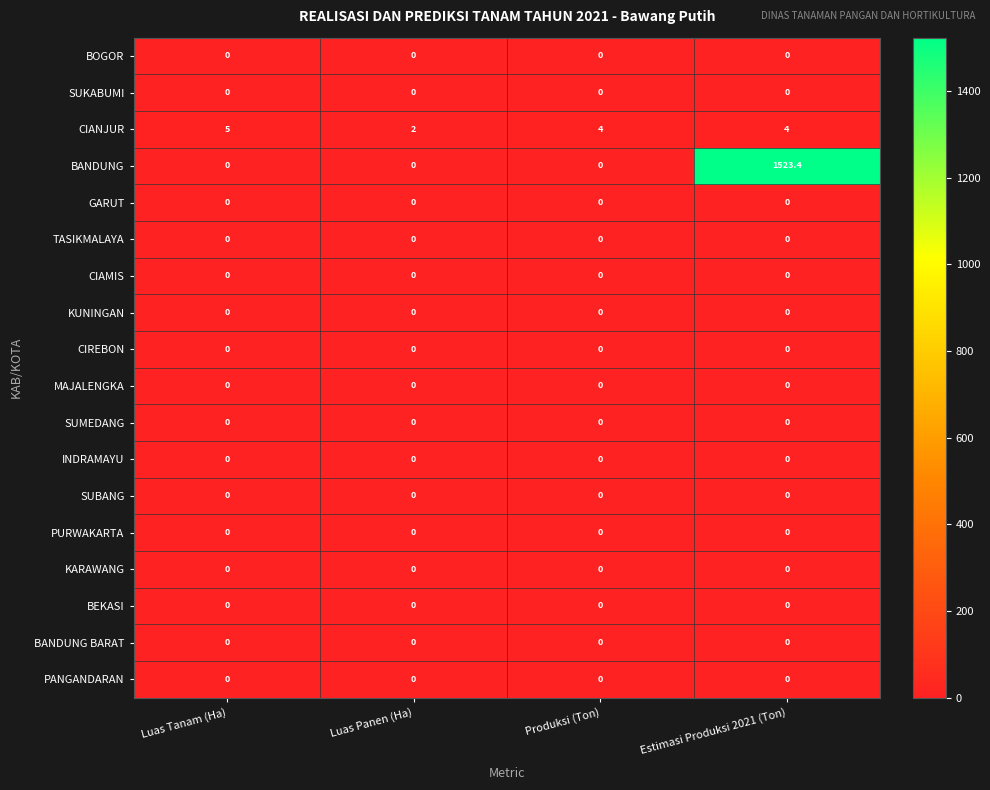

Between Luas Tanam (Ha) and Estimasi Produksi 2021 (Ton), which series saw the biggest shift?

BANDUNG